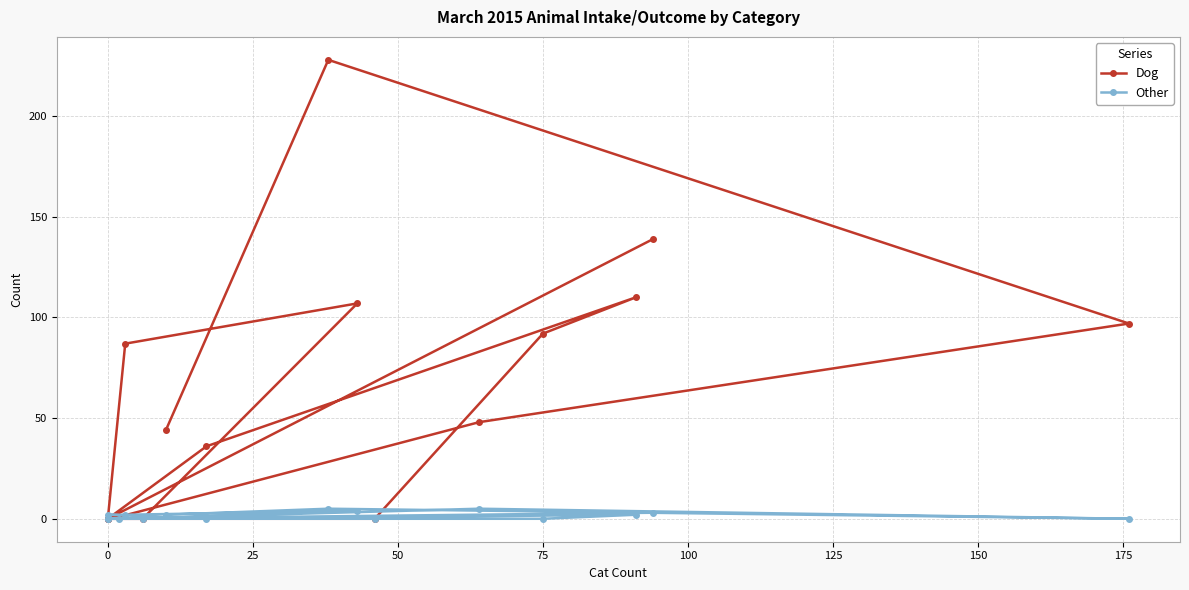

Which series ends up on top after the final intersection of Other and Dog?

Dog